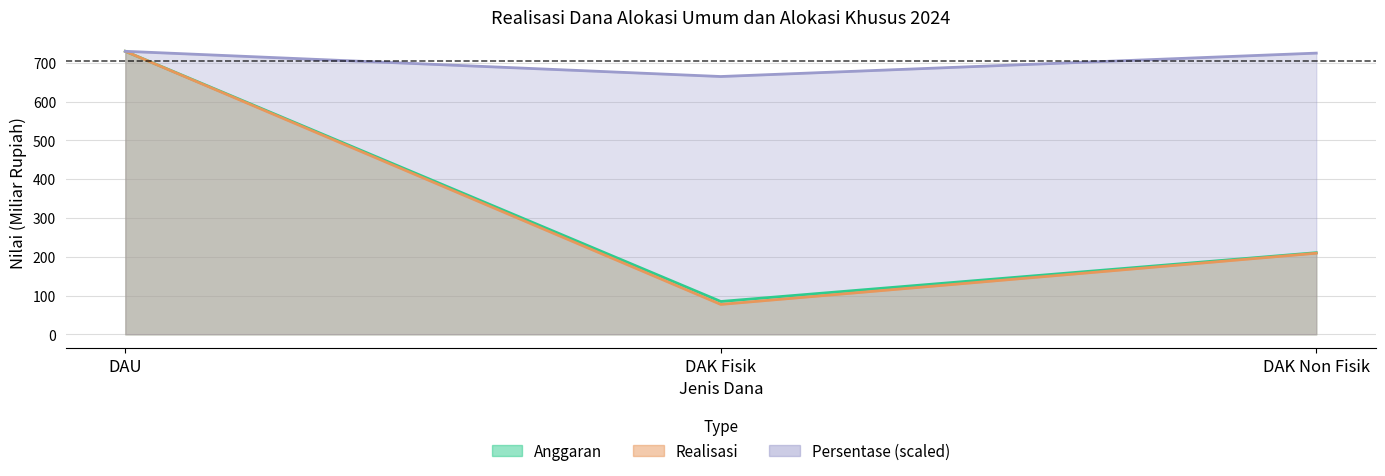

What is the value of the Anggaran point at the 1st from the left?

729.5